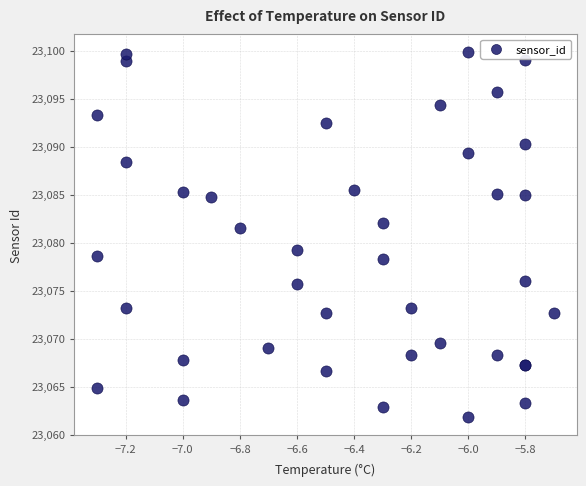

What Y value in the scatter plot is closest to 23080?

23079.2